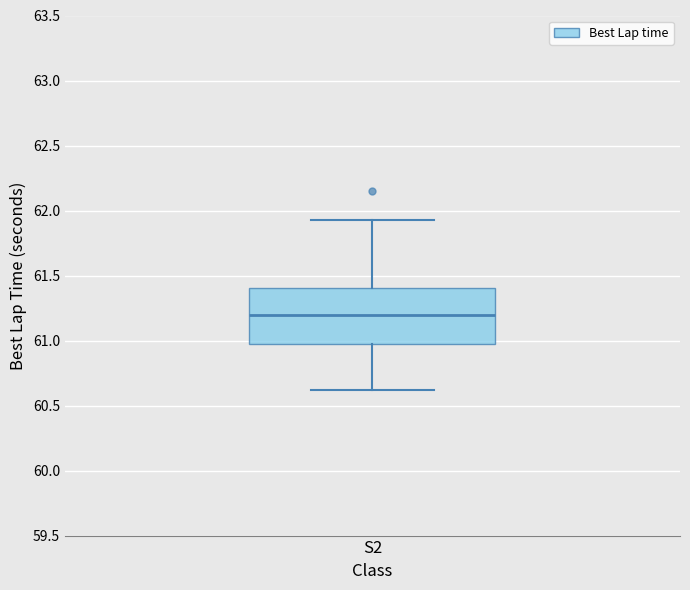

Read this box plot against the y-axis: the position of the median line, the range covered by the box, and the ends of both whiskers. The values are not printed on the chart, so give them approximately, as read against the axis.

median 61.20, box 61.00 to 61.40, whiskers 60.60 to 61.95